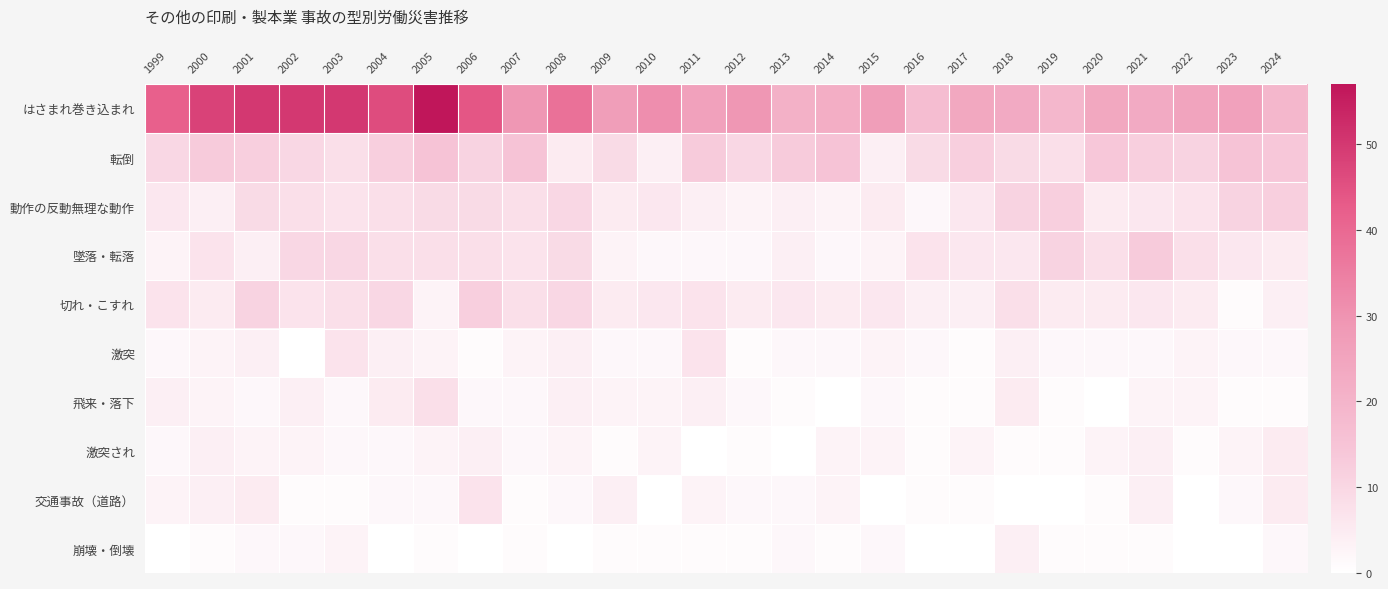

Reading right to left, extract all data points from this chart.

はさまれ巻き込まれ: 2024=19	2023=26	2022=25	2021=23	2020=24	2019=19	2018=23	2017=24	2016=17	2015=27	2014=22	2013=21	2012=29	2011=26	2010=31	2009=27	2008=38	2007=29	2006=44	2005=57	2004=46	2003=50	2002=50	2001=50	2000=48	1999=42
転倒: 2024=14	2023=15	2022=11	2021=12	2020=14	2019=8	2018=9	2017=12	2016=9	2015=4	2014=15	2013=13	2012=10	2011=13	2010=4	2009=9	2008=5	2007=15	2006=11	2005=15	2004=12	2003=8	2002=10	2001=12	2000=13	1999=10
動作の反動無理な動作: 2024=12	2023=11	2022=7	2021=6	2020=5	2019=12	2018=11	2017=6	2016=2	2015=5	2014=3	2013=4	2012=3	2011=4	2010=6	2009=5	2008=10	2007=8	2006=9	2005=9	2004=8	2003=7	2002=8	2001=9	2000=4	1999=6
墜落・転落: 2024=5	2023=6	2022=8	2021=13	2020=8	2019=11	2018=6	2017=6	2016=7	2015=3	2014=2	2013=4	2012=2	2011=2	2010=2	2009=3	2008=9	2007=7	2006=8	2005=8	2004=8	2003=10	2002=10	2001=4	2000=7	1999=3
切れ・こすれ: 2024=4	2023=1	2022=5	2021=6	2020=5	2019=5	2018=8	2017=4	2016=4	2015=6	2014=5	2013=6	2012=5	2011=7	2010=6	2009=5	2008=10	2007=8	2006=12	2005=3	2004=10	2003=8	2002=7	2001=11	2000=5	1999=7
激突: 2024=2	2023=2	2022=3	2021=2	2020=2	2019=2	2018=4	2017=1	2016=2	2015=3	2014=2	2013=2	2012=1	2011=7	2010=2	2009=2	2008=4	2007=3	2006=1	2005=3	2004=4	2003=7	2002=0	2001=4	2000=3	1999=2
飛来・落下: 2024=1	2023=1	2022=3	2021=3	2020=0	2019=1	2018=5	2017=1	2016=1	2015=2	2014=0	2013=1	2012=2	2011=4	2010=3	2009=3	2008=4	2007=2	2006=2	2005=8	2004=5	2003=2	2002=4	2001=2	2000=3	1999=4
激突され: 2024=5	2023=3	2022=1	2021=4	2020=3	2019=1	2018=1	2017=3	2016=1	2015=3	2014=3	2013=0	2012=1	2011=0	2010=3	2009=1	2008=3	2007=2	2006=4	2005=3	2004=2	2003=2	2002=3	2001=3	2000=4	1999=2
交通事故（道路）: 2024=5	2023=2	2022=0	2021=4	2020=1	2019=0	2018=0	2017=1	2016=1	2015=0	2014=3	2013=2	2012=2	2011=3	2010=0	2009=4	2008=2	2007=1	2006=7	2005=2	2004=2	2003=1	2002=1	2001=5	2000=4	1999=3
崩壊・倒壊: 2024=2	2023=0	2022=0	2021=1	2020=1	2019=1	2018=4	2017=0	2016=0	2015=2	2014=1	2013=2	2012=1	2011=1	2010=1	2009=1	2008=0	2007=1	2006=0	2005=1	2004=0	2003=3	2002=2	2001=2	2000=1	1999=0